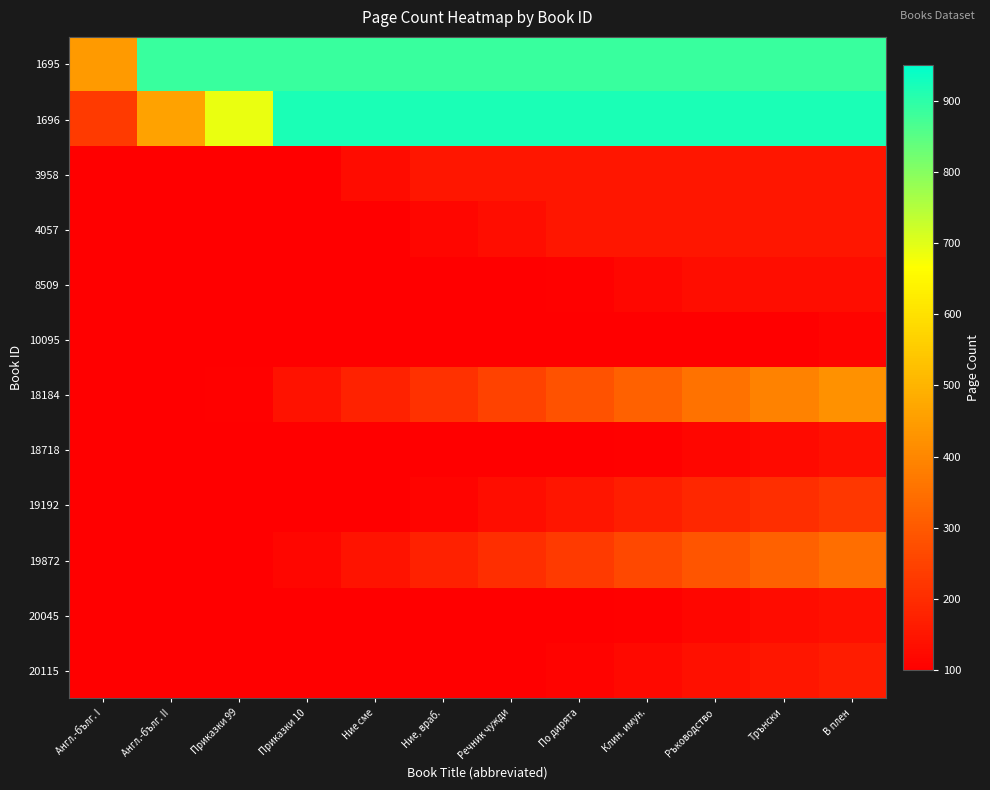

What is the smallest value displayed?

100.0